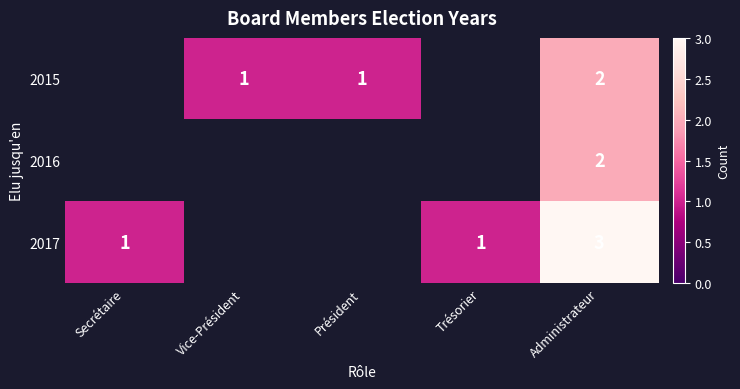

Count the number of categories in the chart.

5